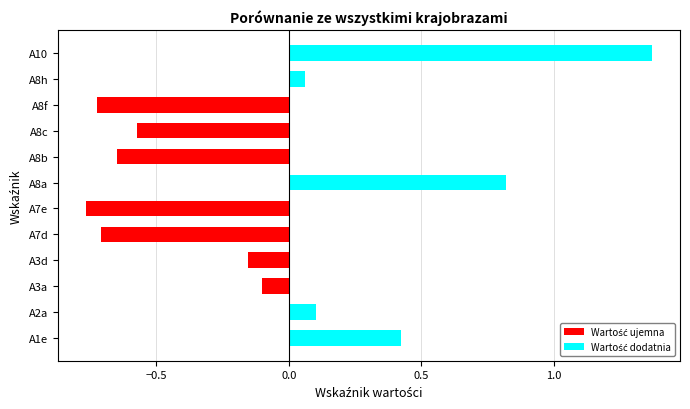

Count the number of categories in the chart.

12